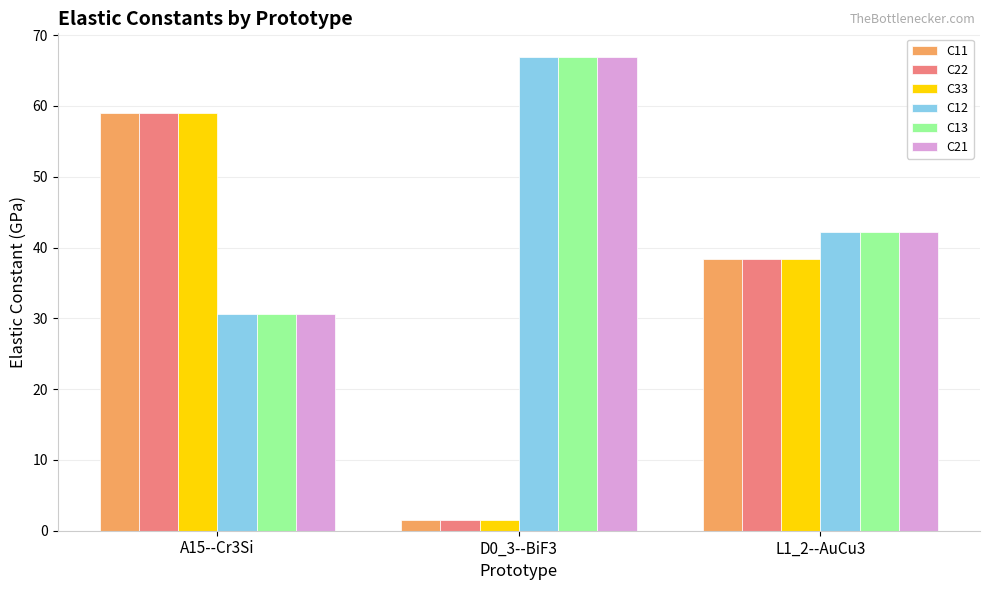

What is the spread (max minus min) of values at D0_3--BiF3?

65.3